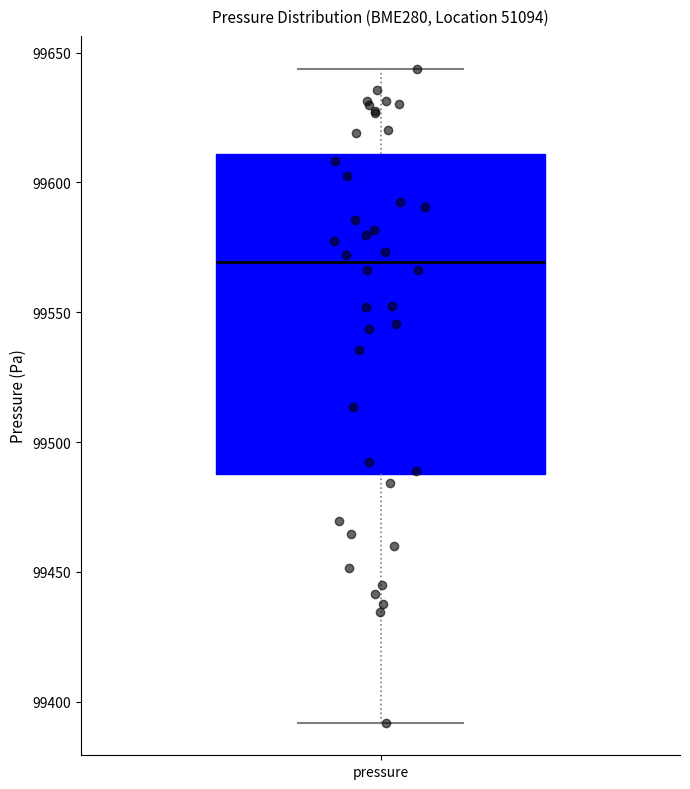

Where does the upper whisker of the box for pressure end on the y-axis? The values are not printed on the chart, so give them approximately, as read against the axis.

99645